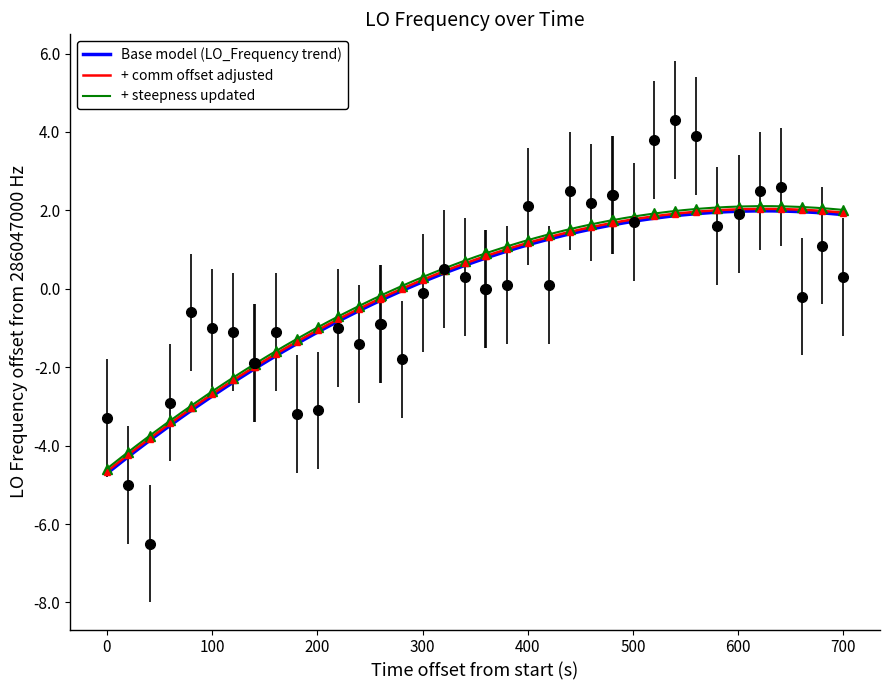

Reading left to right, list all the values displayed in this chart.

-3.3	-5.0	-6.5	-2.9	-0.6	-1.0	-1.1	-1.9	-1.9	-1.1	-3.2	-3.1	-1.0	-1.4	-0.9	-0.9	-1.8	-0.1	0.5	0.3	0.0	0.0	0.1	2.1	0.1	2.5	2.2	2.4	2.4	1.7	3.8	4.3	3.9	1.6	1.9	2.5	2.6	-0.2	1.1	0.3